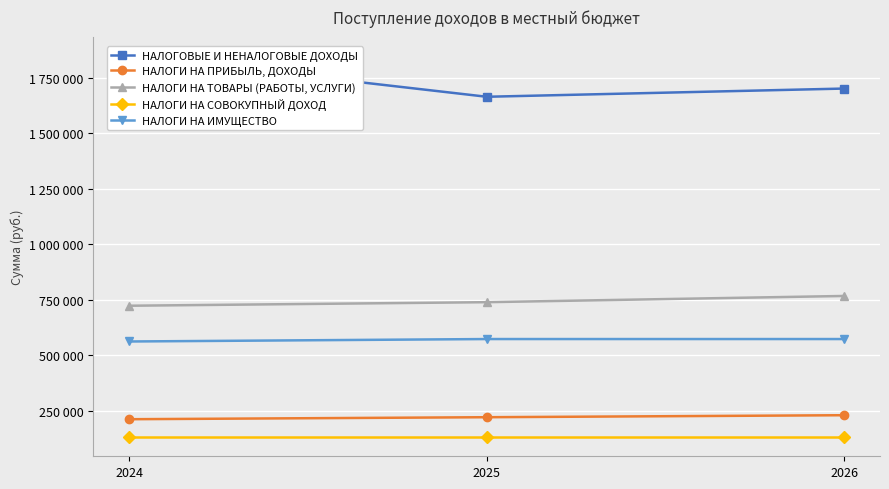

Does the chart display data point markers on the line(s)?

Yes